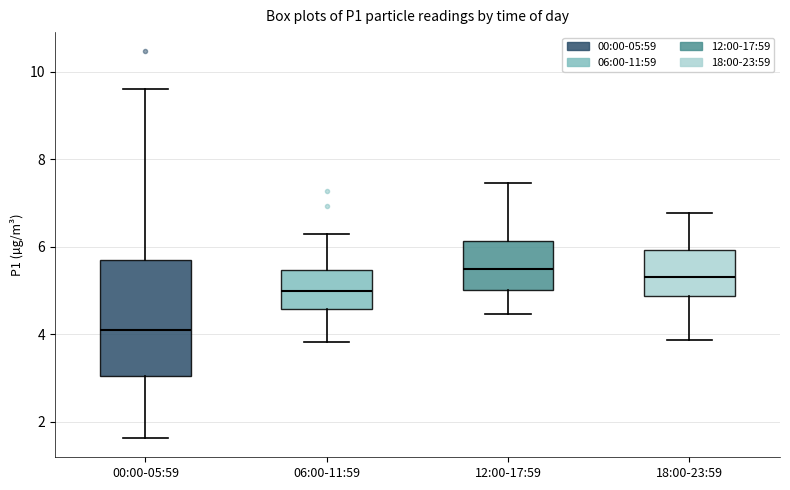

Where does the upper whisker of the box for 12:00-17:59 end on the y-axis? The values are not printed on the chart, so give them approximately, as read against the axis.

7.4